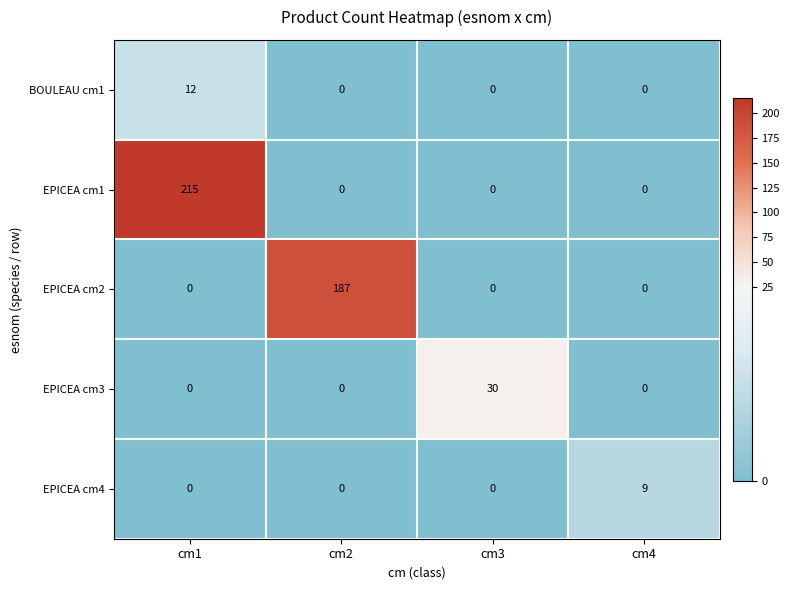

At how many categories does at least one series exceed 192?

1